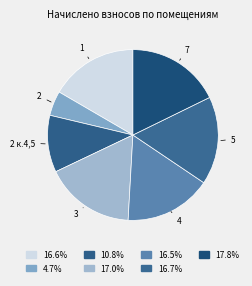

Does 2 к.4,5 represent more than half of the total?

No